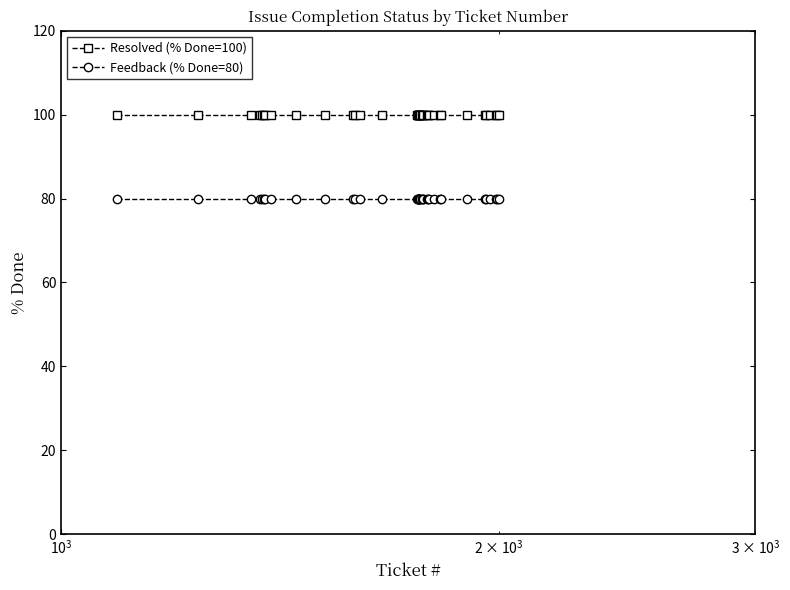

True or false: Resolved (% Done=100) and Feedback (% Done=80) cross at least once.

False